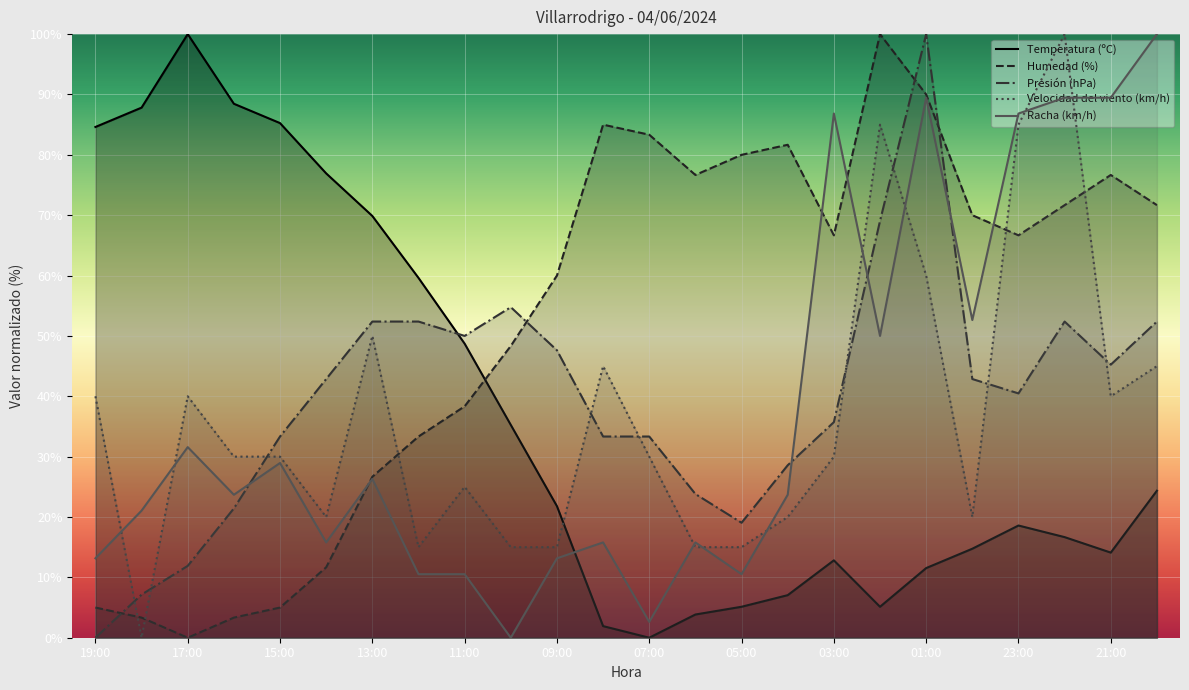

Reading right to left, extract all data points from this chart.

Temperatura (ºC): 20:00=24.4	21:00=14.1	22:00=16.7	23:00=18.6	00:00=14.7	01:00=11.5	02:00=5.1	03:00=12.8	04:00=7.1	05:00=5.1	06:00=3.8	07:00=0.0	08:00=1.9	09:00=21.8	10:00=35.3	11:00=48.7	12:00=59.6	13:00=69.9	14:00=76.9	15:00=85.3	16:00=88.5	17:00=100.0	18:00=87.8	19:00=84.6
Humedad (%): 20:00=71.7	21:00=76.7	22:00=71.7	23:00=66.7	00:00=70.0	01:00=90.0	02:00=100.0	03:00=66.7	04:00=81.7	05:00=80.0	06:00=76.7	07:00=83.3	08:00=85.0	09:00=60.0	10:00=48.3	11:00=38.3	12:00=33.3	13:00=26.7	14:00=11.7	15:00=5.0	16:00=3.3	17:00=0.0	18:00=3.3	19:00=5.0
Presión (hPa): 20:00=52.4	21:00=45.2	22:00=52.4	23:00=40.5	00:00=42.9	01:00=100.0	02:00=69.0	03:00=35.7	04:00=28.6	05:00=19.0	06:00=23.8	07:00=33.3	08:00=33.3	09:00=47.6	10:00=54.8	11:00=50.0	12:00=52.4	13:00=52.4	14:00=42.9	15:00=33.3	16:00=21.4	17:00=11.9	18:00=7.1	19:00=0.0
Velocidad del viento (km/h): 20:00=45.0	21:00=40.0	22:00=100.0	23:00=85.0	00:00=20.0	01:00=60.0	02:00=85.0	03:00=30.0	04:00=20.0	05:00=15.0	06:00=15.0	07:00=30.0	08:00=45.0	09:00=15.0	10:00=15.0	11:00=25.0	12:00=15.0	13:00=50.0	14:00=20.0	15:00=30.0	16:00=30.0	17:00=40.0	18:00=0.0	19:00=40.0
Racha (km/h): 20:00=100.0	21:00=89.5	22:00=89.5	23:00=86.8	00:00=52.6	01:00=89.5	02:00=50.0	03:00=86.8	04:00=23.7	05:00=10.5	06:00=15.8	07:00=2.6	08:00=15.8	09:00=13.2	10:00=0.0	11:00=10.5	12:00=10.5	13:00=26.3	14:00=15.8	15:00=28.9	16:00=23.7	17:00=31.6	18:00=21.1	19:00=13.2